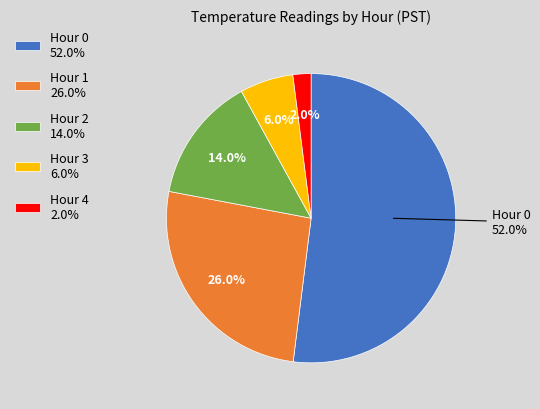

How many segments does this pie chart have?

5